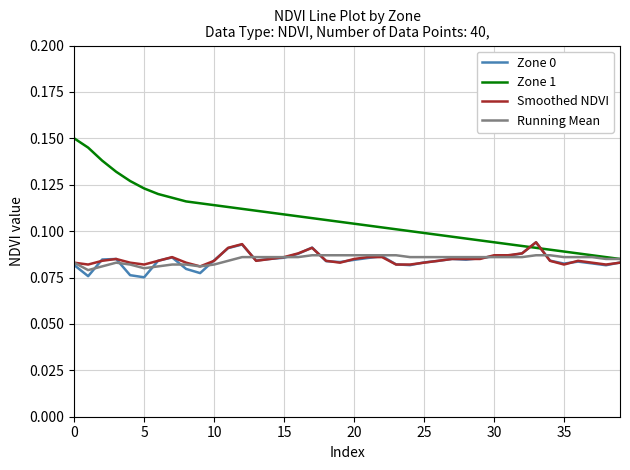

Which series has the largest total across all categories?

Zone 1